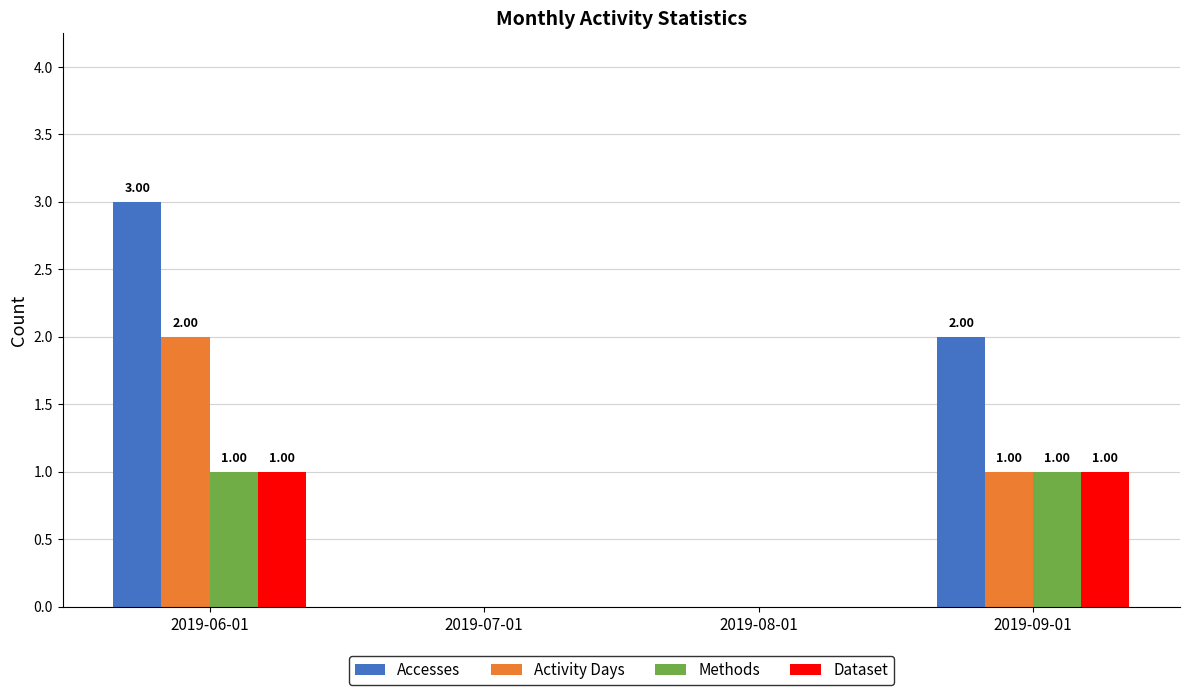

Is the value of Dataset at 2019-08-01 greater than the value of Accesses at 2019-06-01?

No